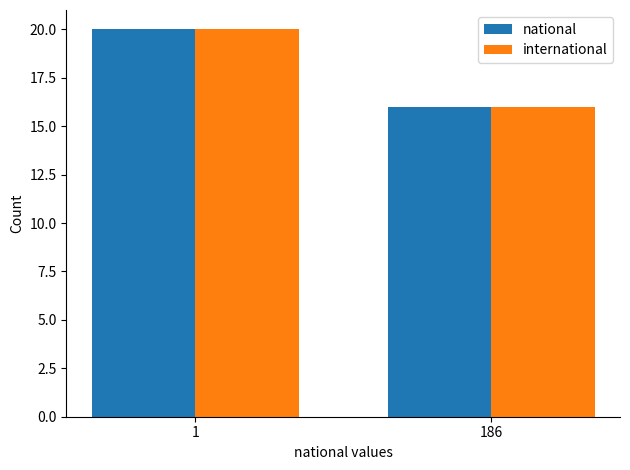

Rank the categories by international value from lowest to highest.

186, 1